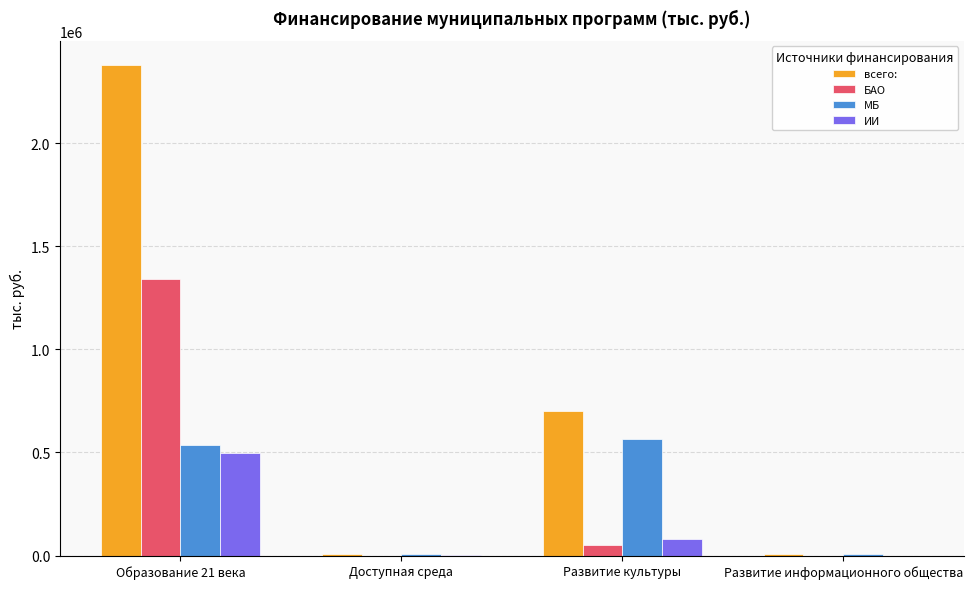

What is the highest value of the ИИ series?

499558.8